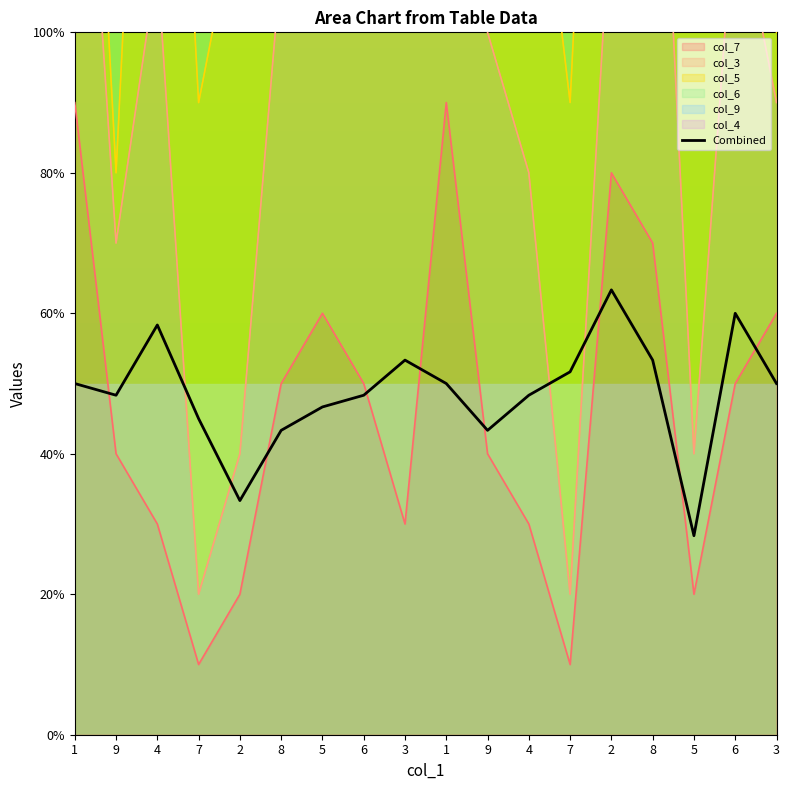

What is the label of the 9th point from the left?

3